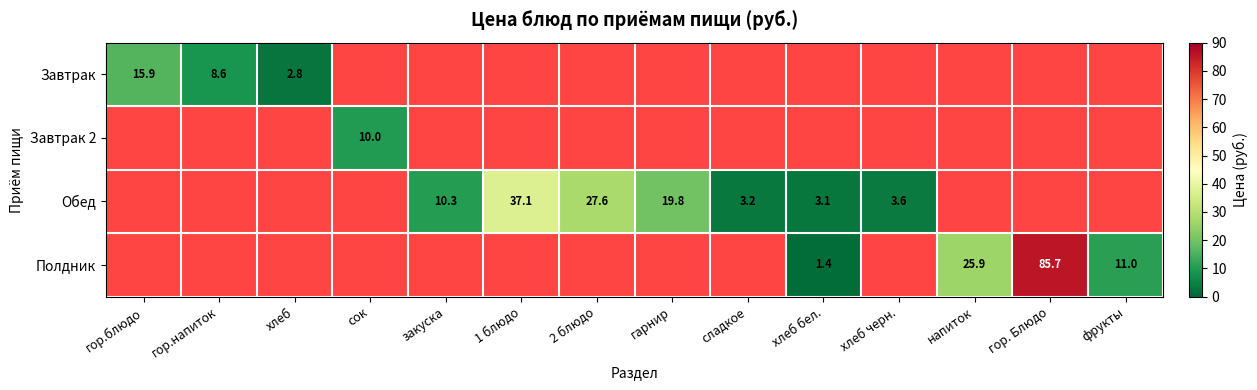

At how many categories does at least one series exceed 6?

10